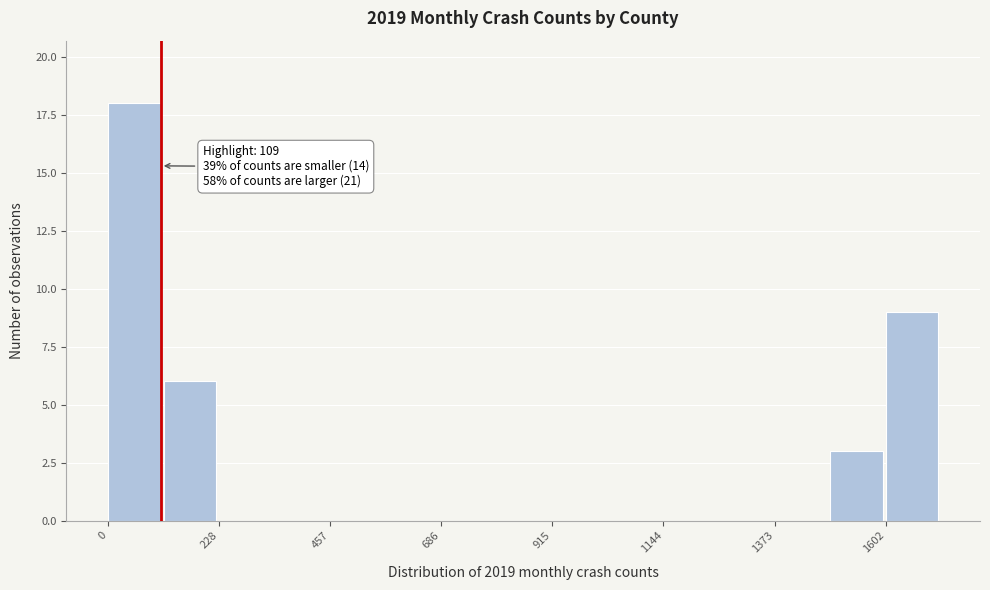

Read against the x-axis, roughly where is the centre of the tallest bar?

50